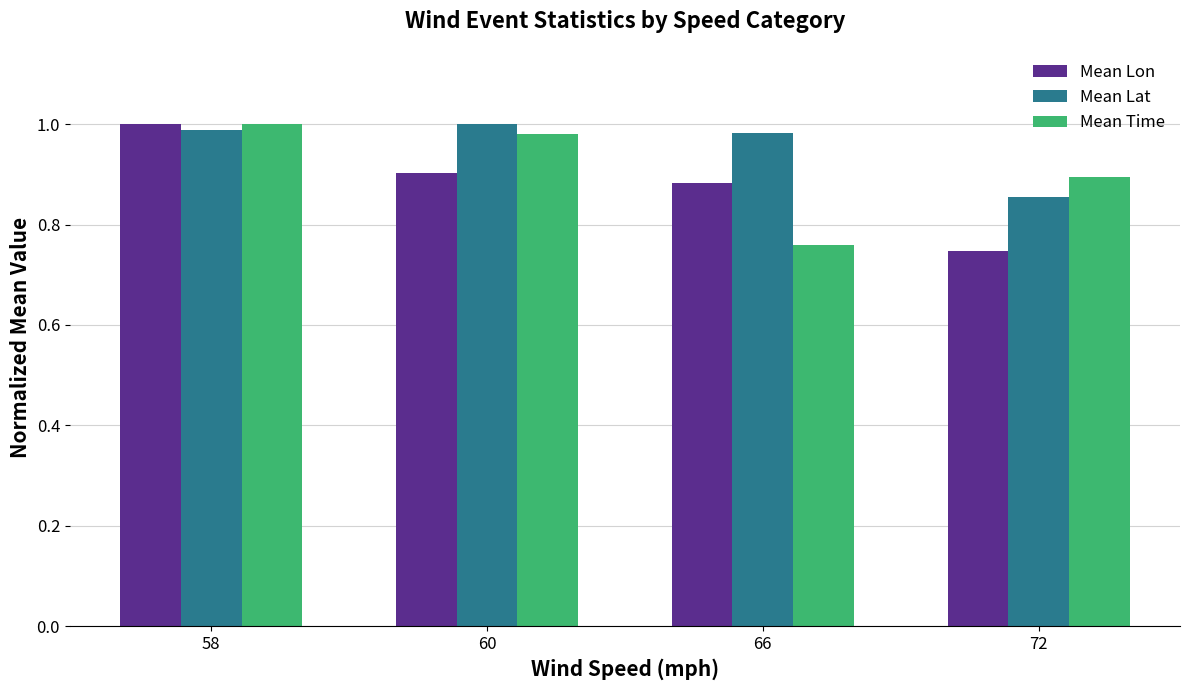

At which label does Mean Lon reach its minimum?

72